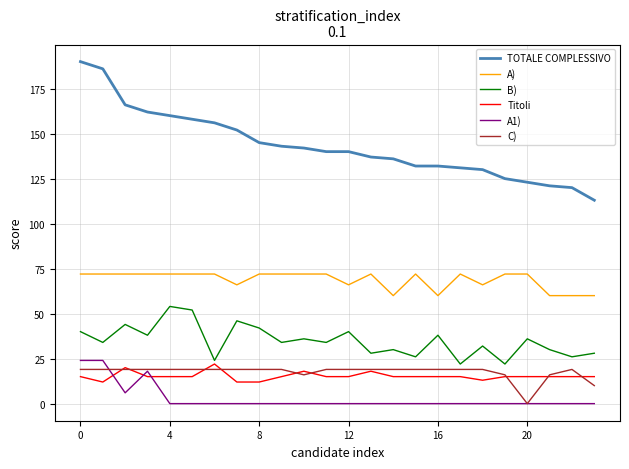

How many A) values are between 66 and 72?

19